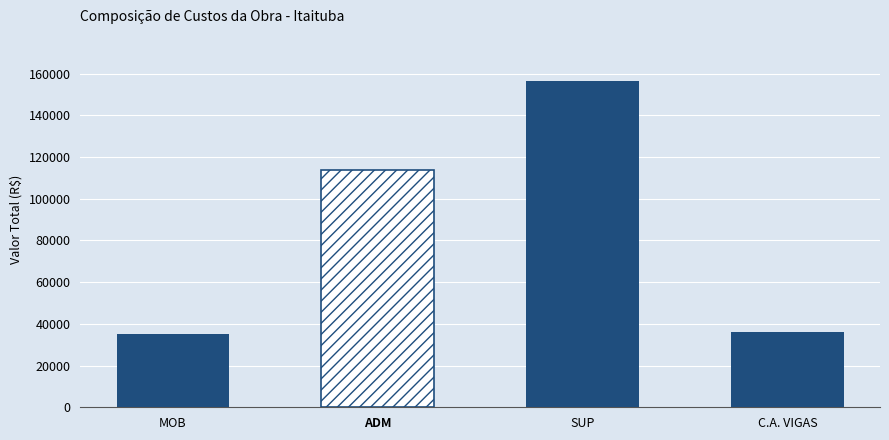

Reading right to left, extract all data points from this chart.

C.A. VIGAS=36238.6	SUP=156445.0	ADM=113579.5	MOB=34930.7